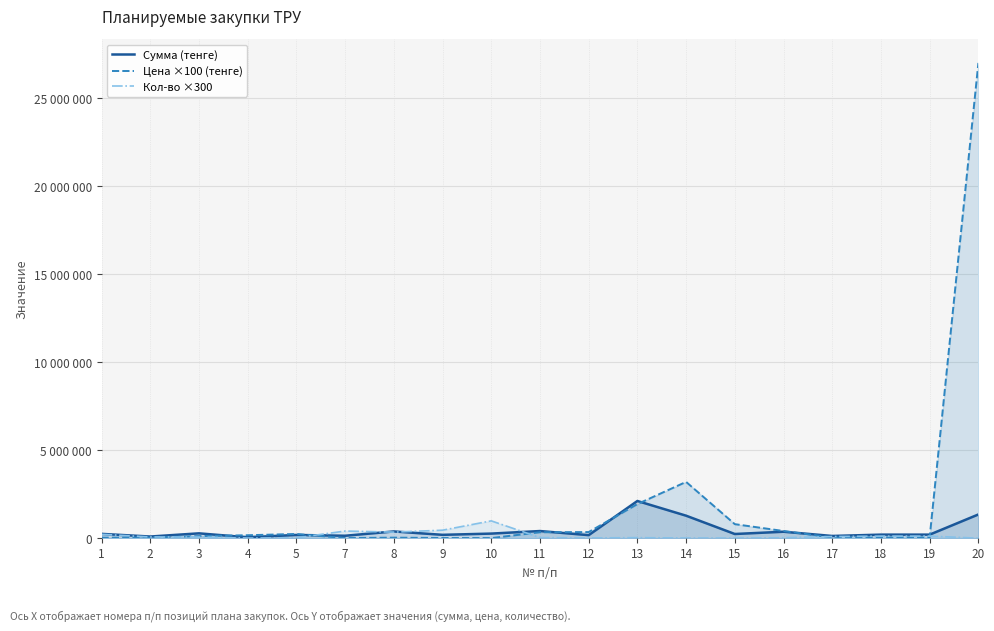

Reading left to right, what are all the values shown in this chart?

Сумма (тенге): 1=246676.0	2=96000.0	3=277200.0	4=51000.0	5=185955.0	7=140080.0	8=384948.0	9=193040.0	10=263040.0	11=408000.0	12=175000.0	13=2114719.9	14=1280000.0	15=240000.0	16=369000.0	17=128000.0	18=204000.0	19=204000.0	20=1350000.0
Цена ×100 (тенге): 1=33200.0	2=40000.0	3=120000.0	4=170000.0	5=241500.0	7=10300.0	8=33300.0	9=12700.0	10=8000.0	11=340000.0	12=350000.0	13=1940110.0	14=3200000.0	15=800000.0	16=410000.0	17=40000.0	18=51000.0	19=51000.0	20=27000000.0
Кол-во ×300: 1=222900.0	2=72000.0	3=69300.0	4=9000.0	5=23100.0	7=408000.0	8=346800.0	9=456000.0	10=986400.0	11=36000.0	12=15000.0	13=32700.0	14=12000.0	15=9000.0	16=27000.0	17=96000.0	18=120000.0	19=120000.0	20=1500.0